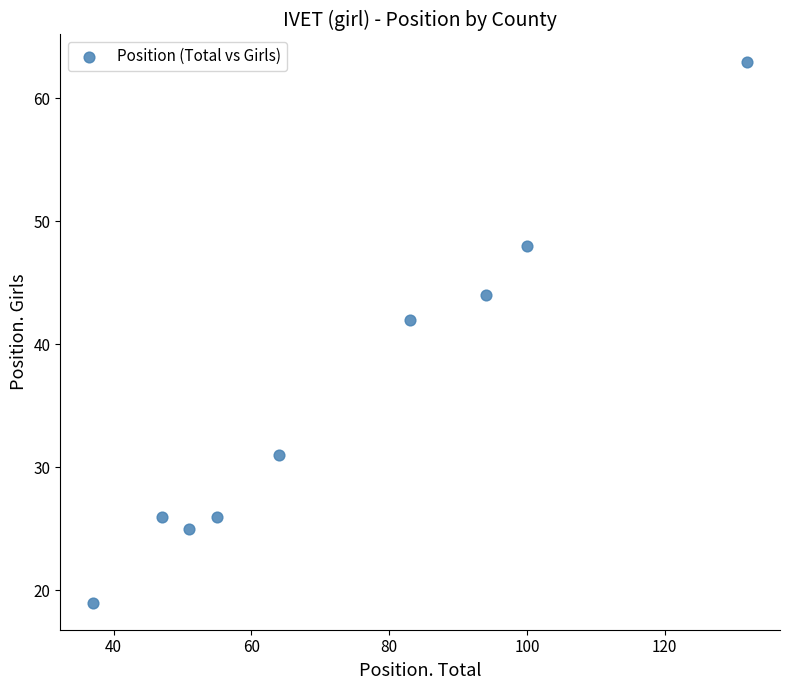

What Y value in the scatter plot is closest to 41?

42